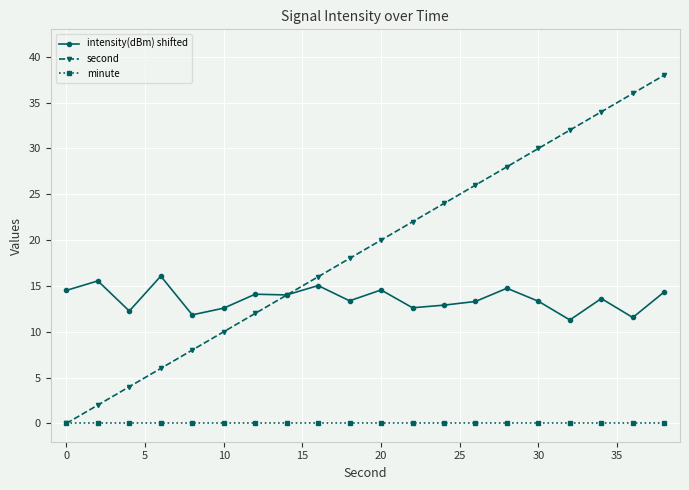

What is the maximum value shown in the chart?

38.0